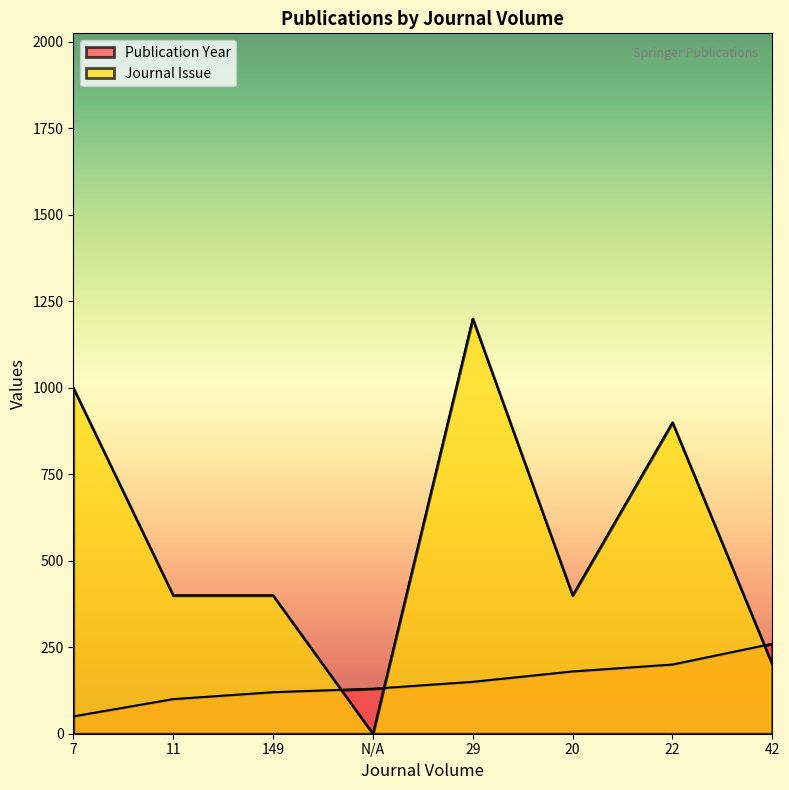

Rank the series by their maximum value, from highest to lowest.

Journal Issue, Publication Year